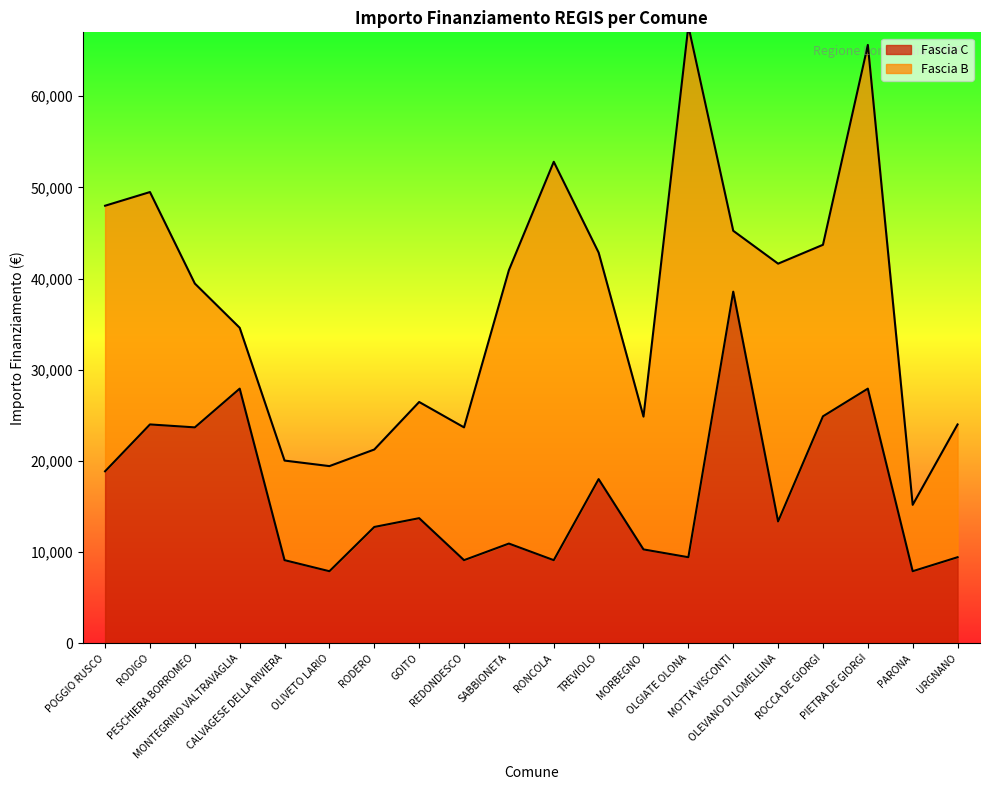

List the labels in order of value, largest first.

MOTTA VISCONTI, MONTEGRINO VALTRAVAGLIA, PIETRA DE GIORGI, ROCCA DE GIORGI, RODIGO, PESCHIERA BORROMEO, POGGIO RUSCO, TREVIOLO, GOITO, OLEVANO DI LOMELLINA, RODERO, SABBIONETA, MORBEGNO, OLGIATE OLONA, URGNANO, CALVAGESE DELLA RIVIERA, REDONDESCO, RONCOLA, OLIVETO LARIO, PARONA